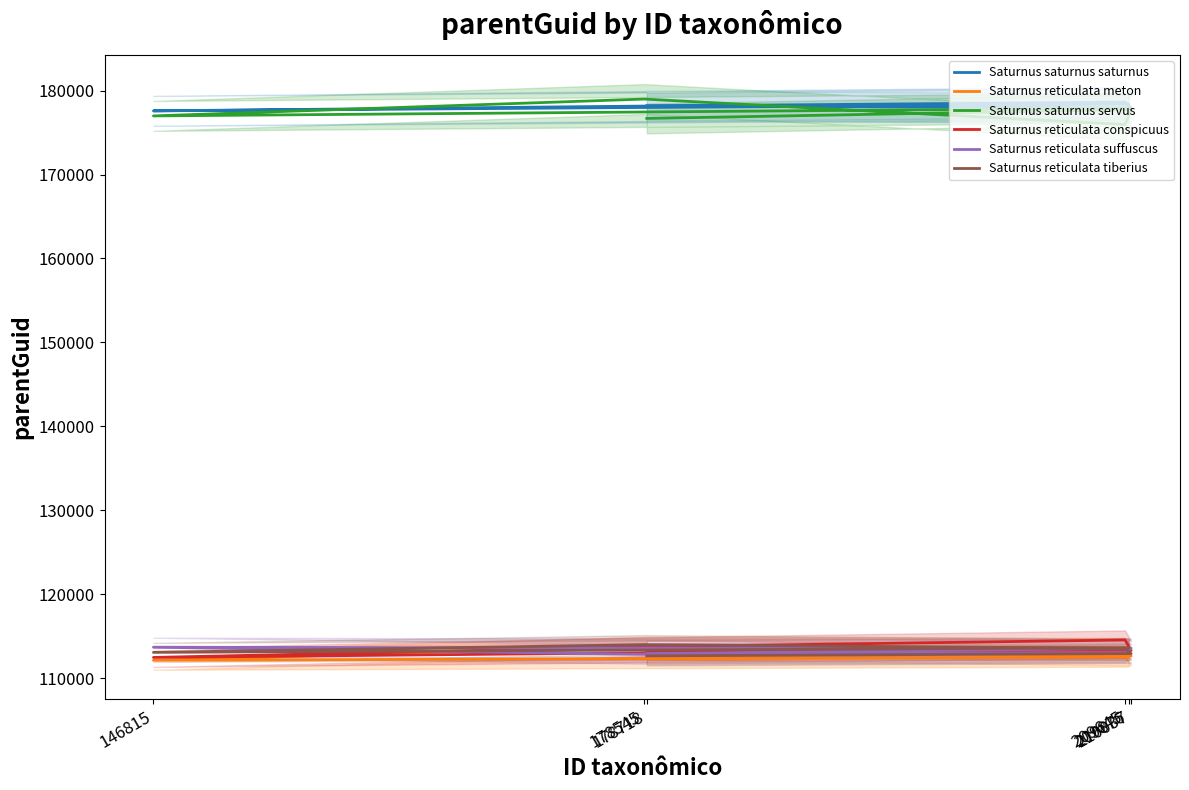

At which category is the sum across all series the highest?

178545